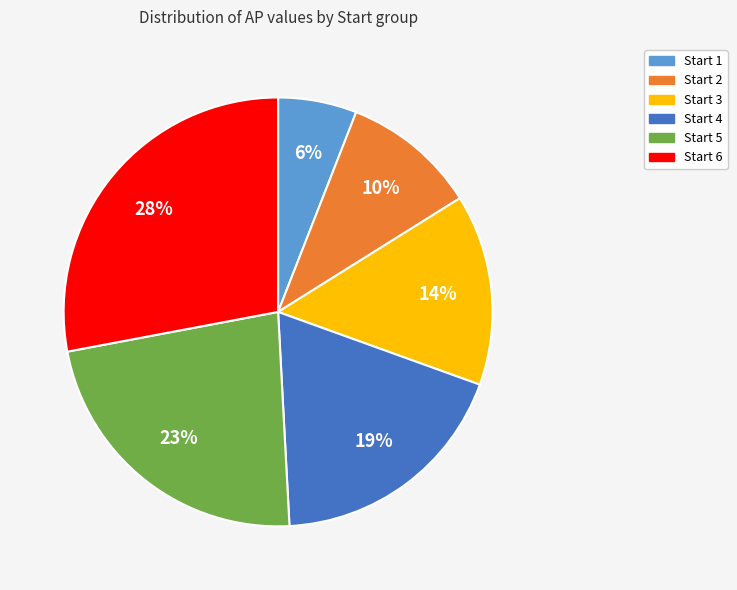

What is the ratio of the value at Start 2 to the value at Start 6?

0.4